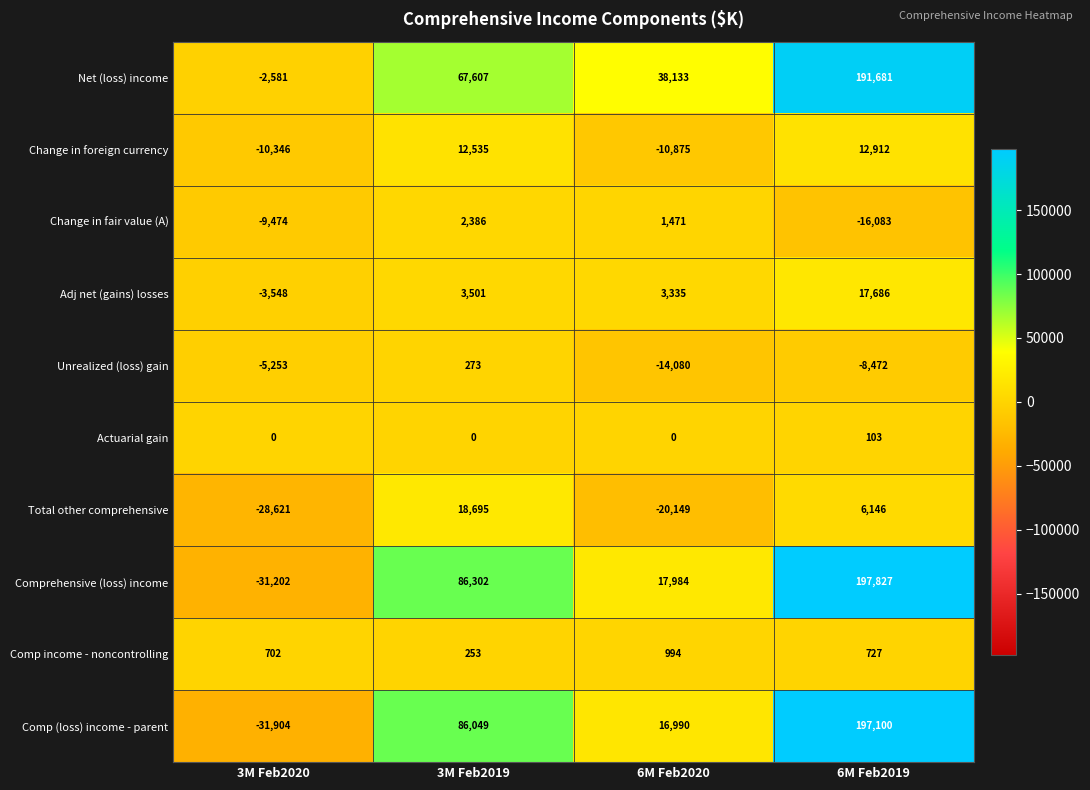

Rank the categories by Adj net (gains) losses value from highest to lowest.

6M Feb2019, 3M Feb2019, 6M Feb2020, 3M Feb2020